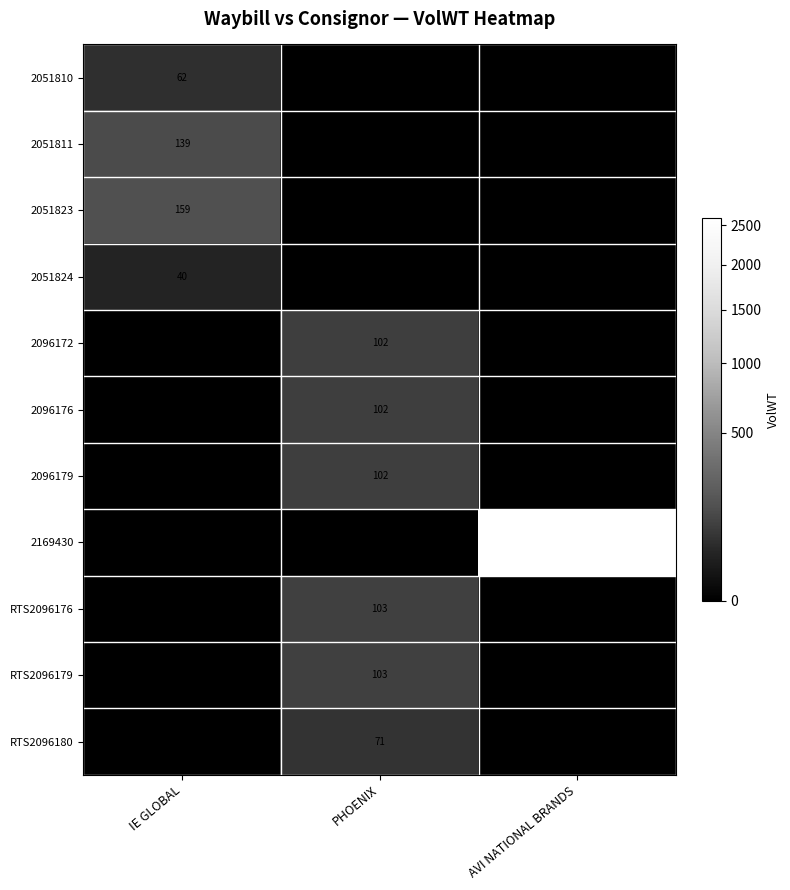

Is it true that RTS2096176 equals 60 at PHOENIX?

False